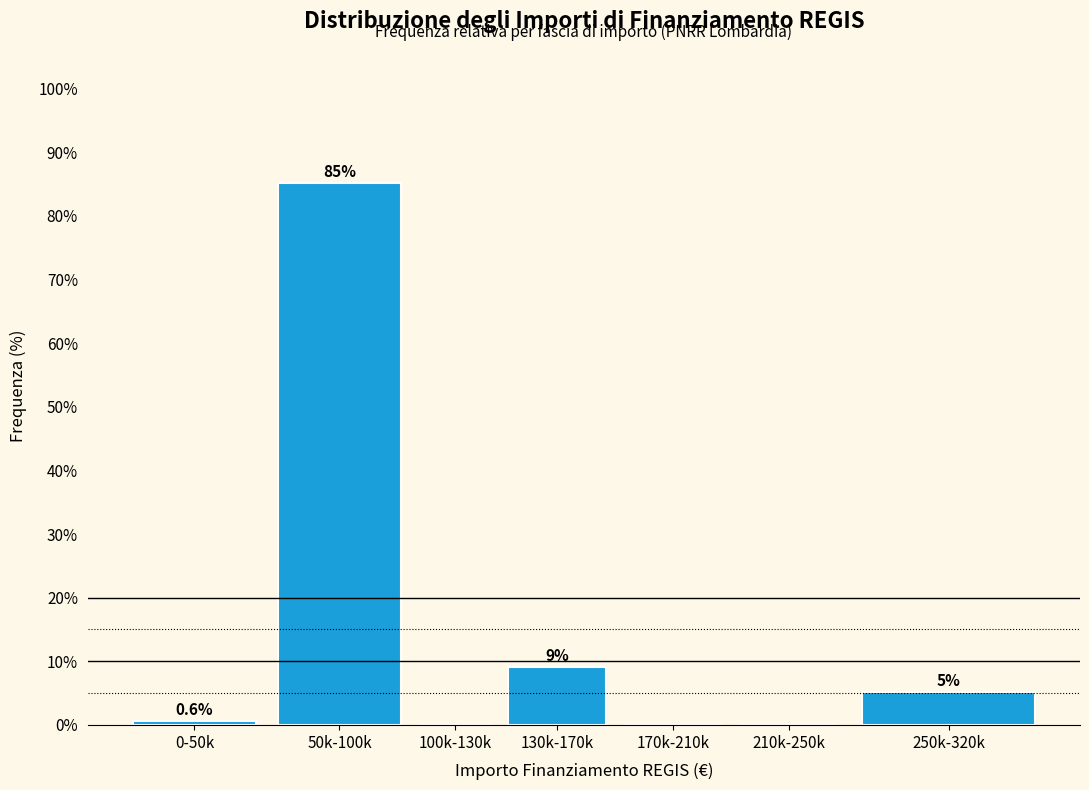

What is the sum of all values?

100.0